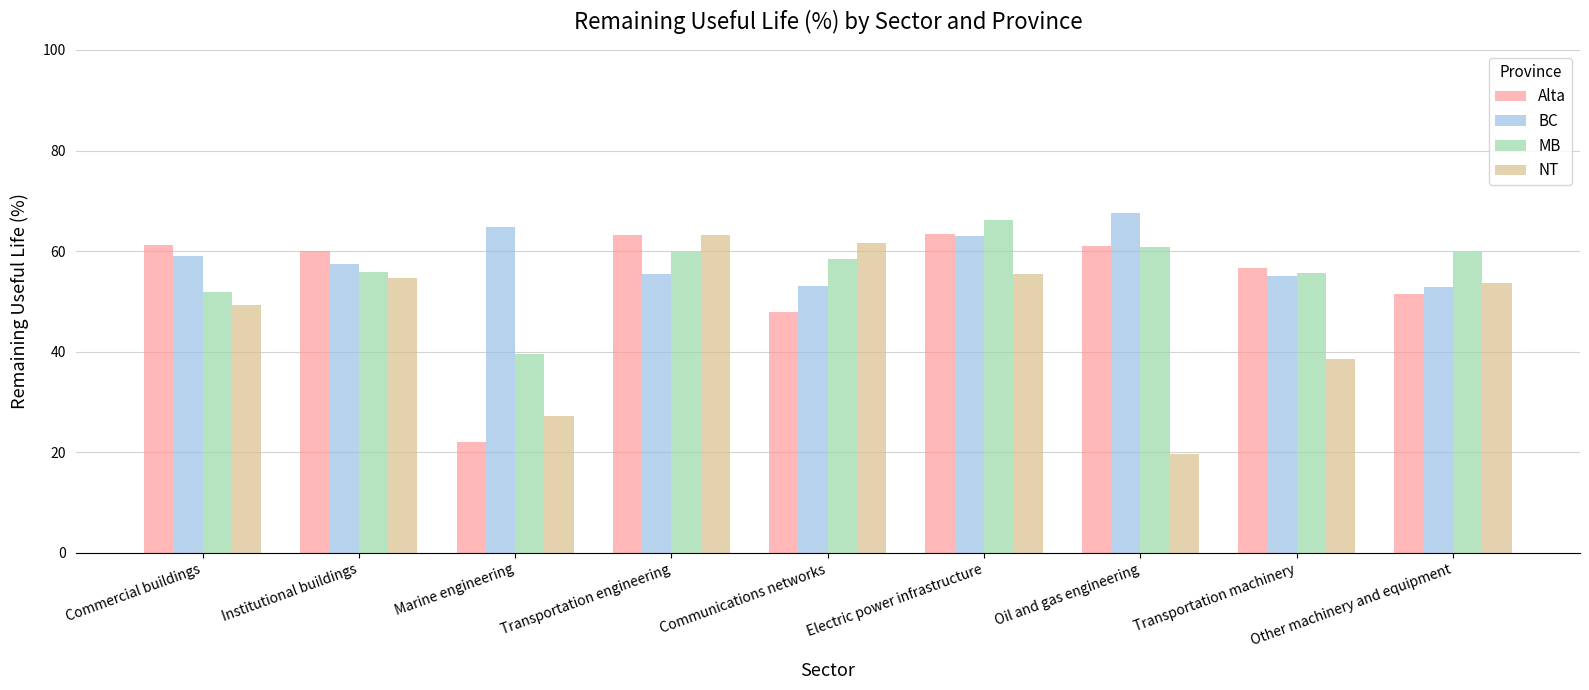

What is the difference between the second highest and minimum values in the BC series?

11.9